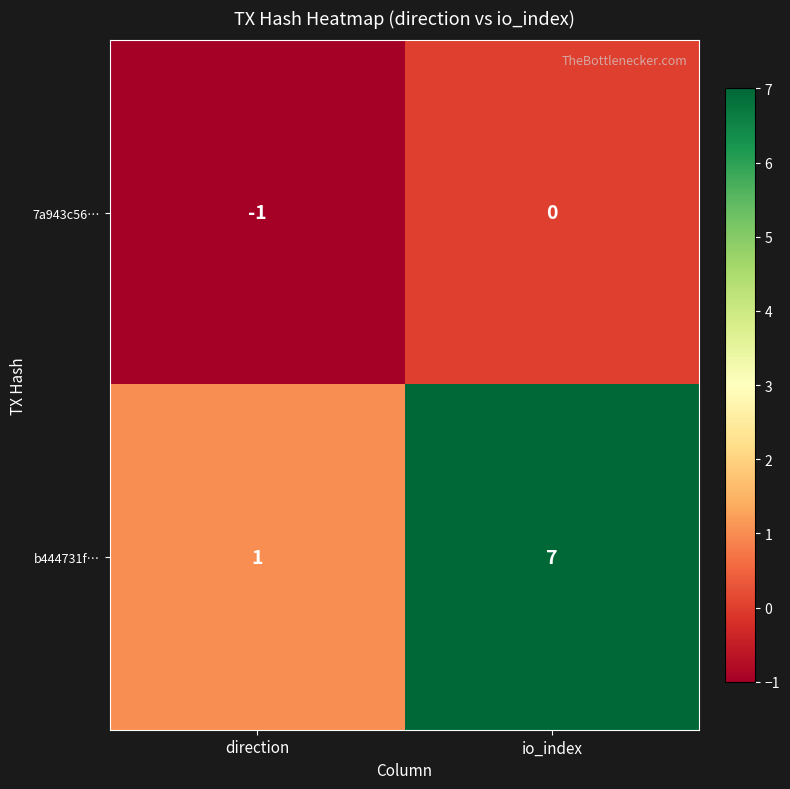

Reading right to left, extract all data points from this chart.

7a943c56…: io_index=0	direction=-1
b444731f…: io_index=7	direction=1